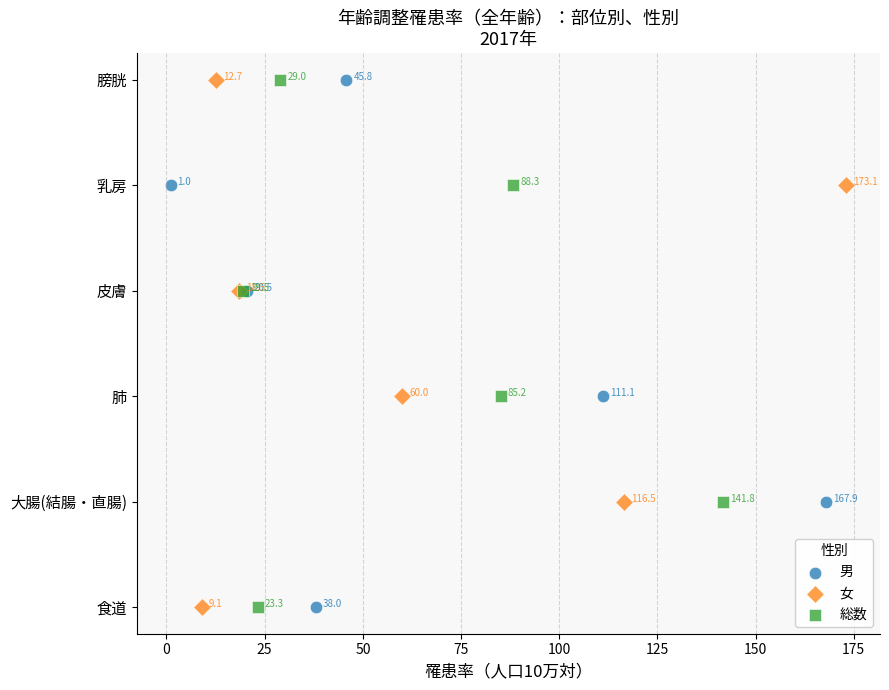

What are all the series names shown in the legend?

男, 女, 総数